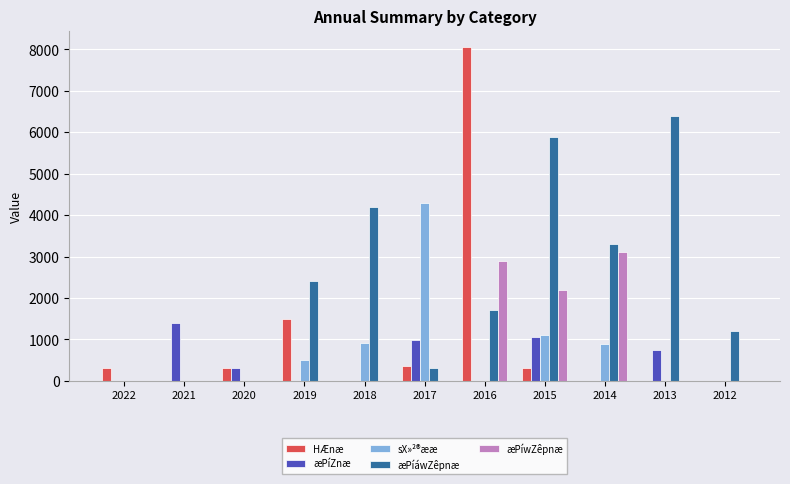

The æPíZnæ series shows 0 at 2012. True or false?

True